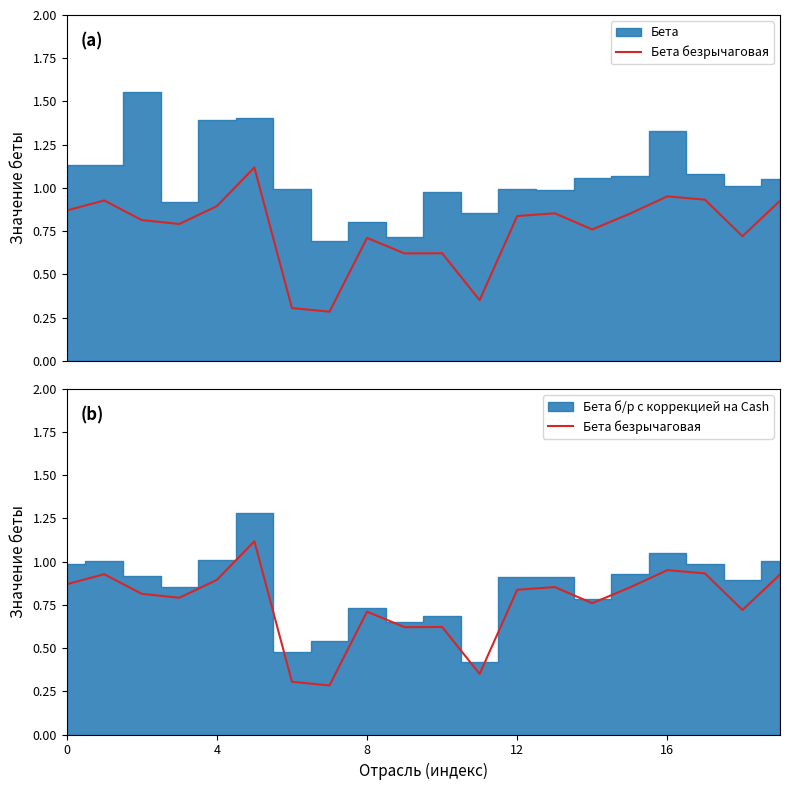

The value at 10 is 1.0. True or false?

False